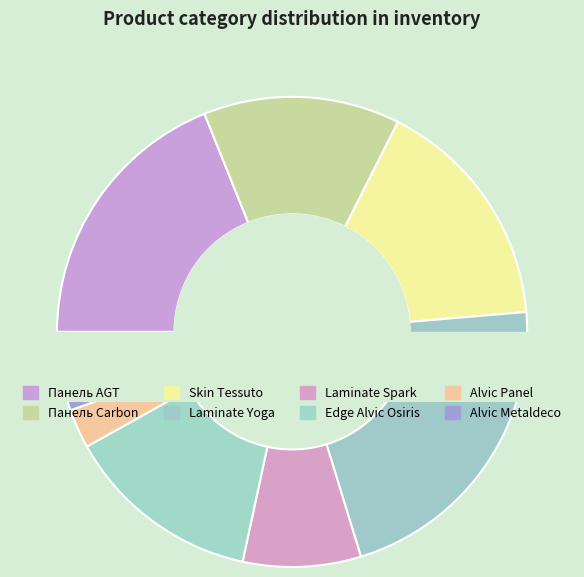

What percentage is the Skin Tessuto edge slice, to the nearest percent?

16%